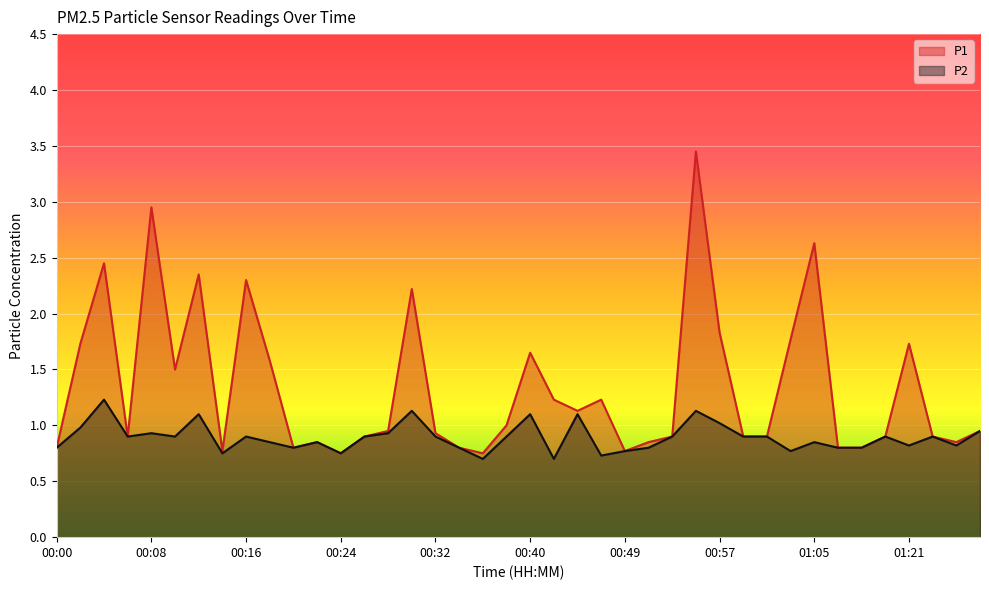

Where is P2 nearest to the value 0?

00:36